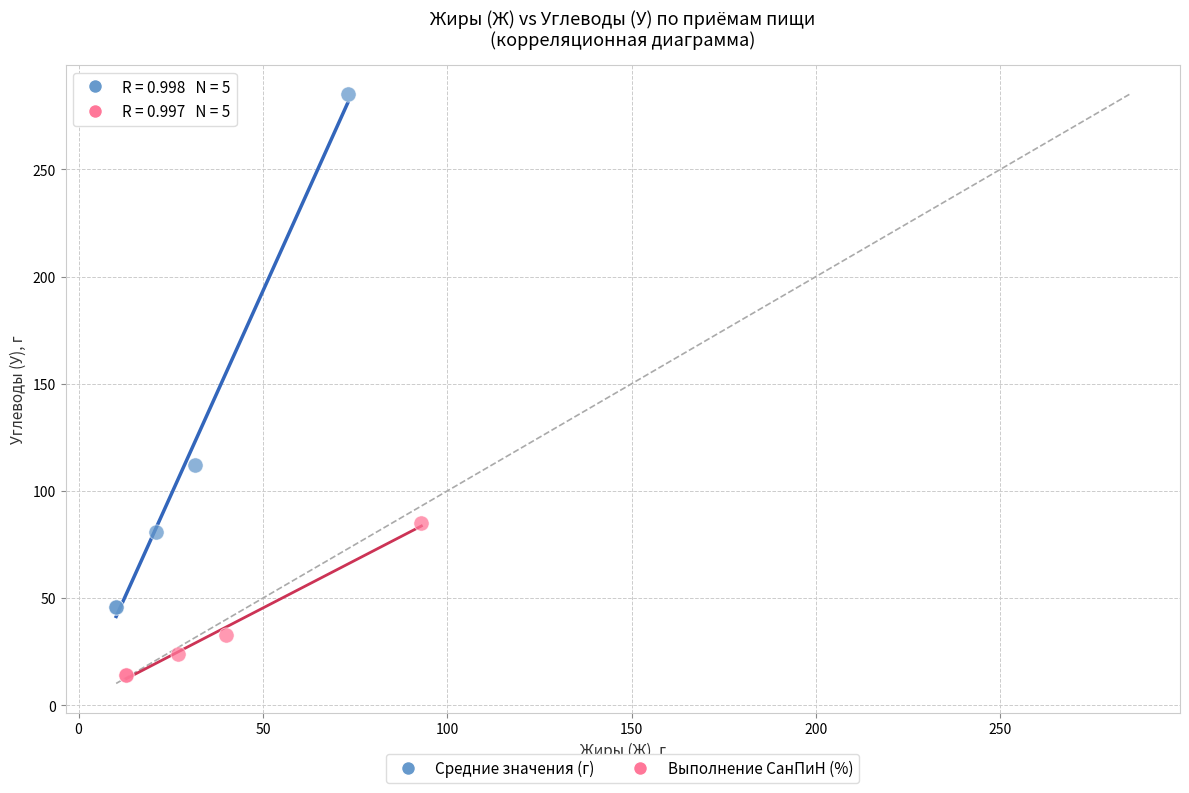

Which series reaches the maximum Y coordinate?

Средние значения (г)